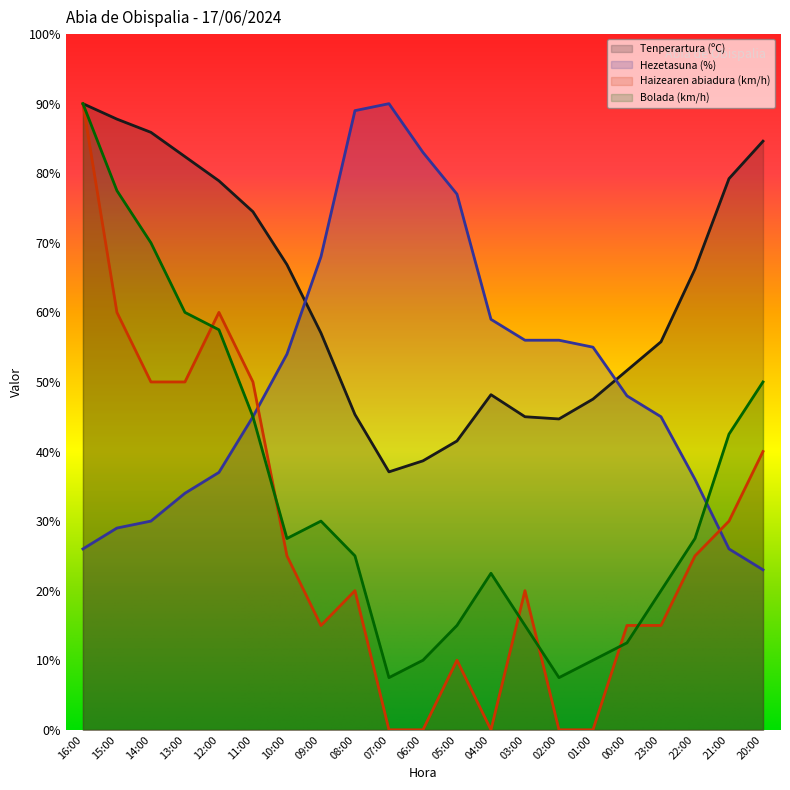

What is the difference between the highest and lowest values at 20:00?

61.6